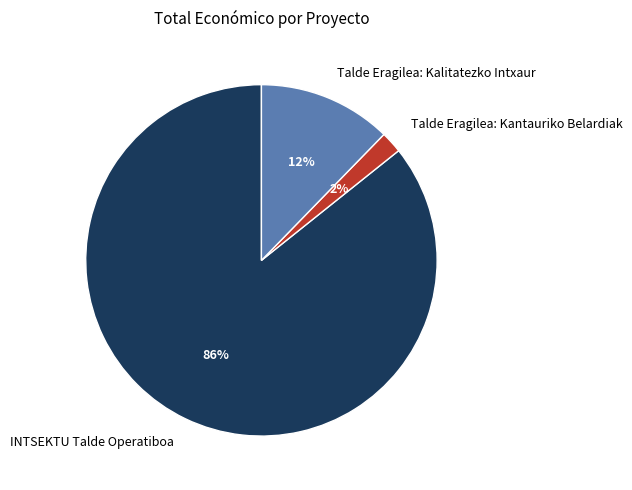

Combined, do Talde Eragilea: Kantauriko Belardiak and Talde Eragilea: Kalitatezko Intxaur account for over 50%?

No